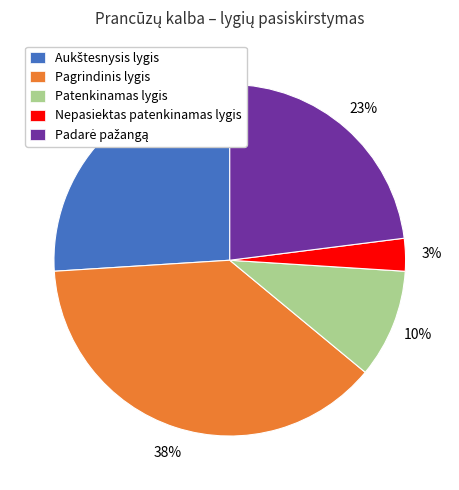

Which slice is the smallest?

Nepasiektas patenkinamas lygis